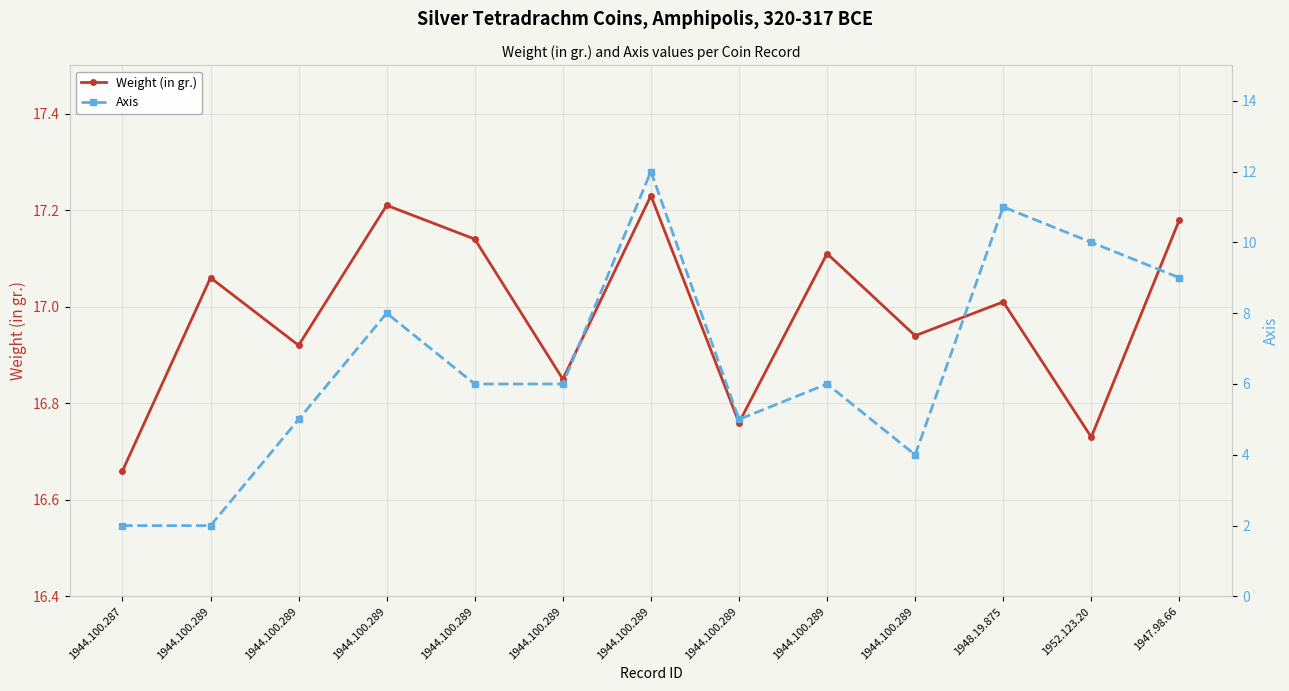

True or false: Axis and Weight (in gr.) cross at least once.

False